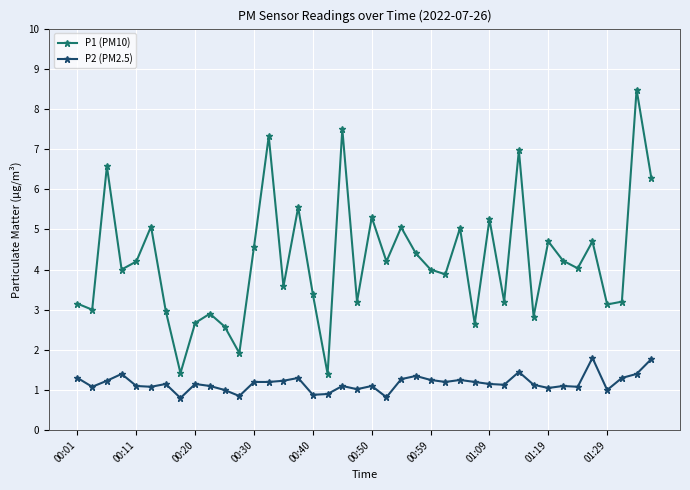

Rank the series by their maximum value, from highest to lowest.

P1 (PM10), P2 (PM2.5)